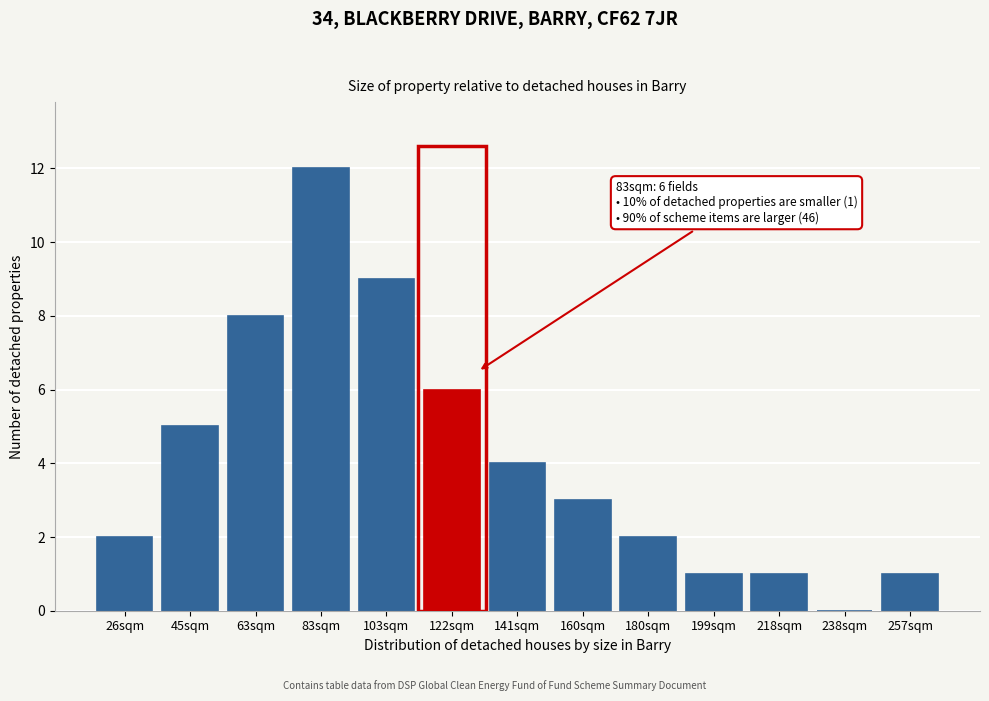

Reading left to right, what are all the values shown in this chart?

26sqm=2	45sqm=5	63sqm=8	83sqm=12	103sqm=9	122sqm=6	141sqm=4	160sqm=3	180sqm=2	199sqm=1	218sqm=1	238sqm=0	257sqm=1